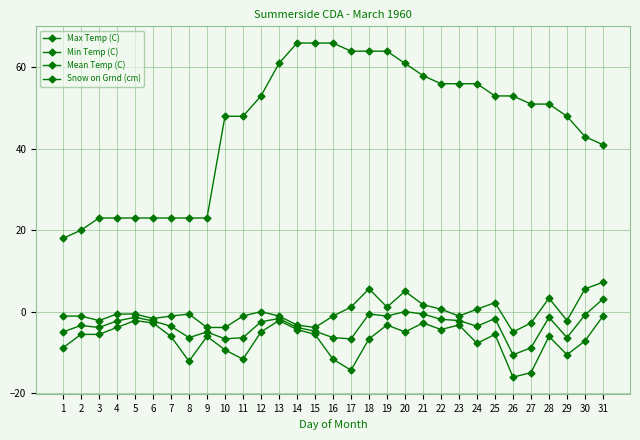

Does the chart have visible grid lines?

Yes